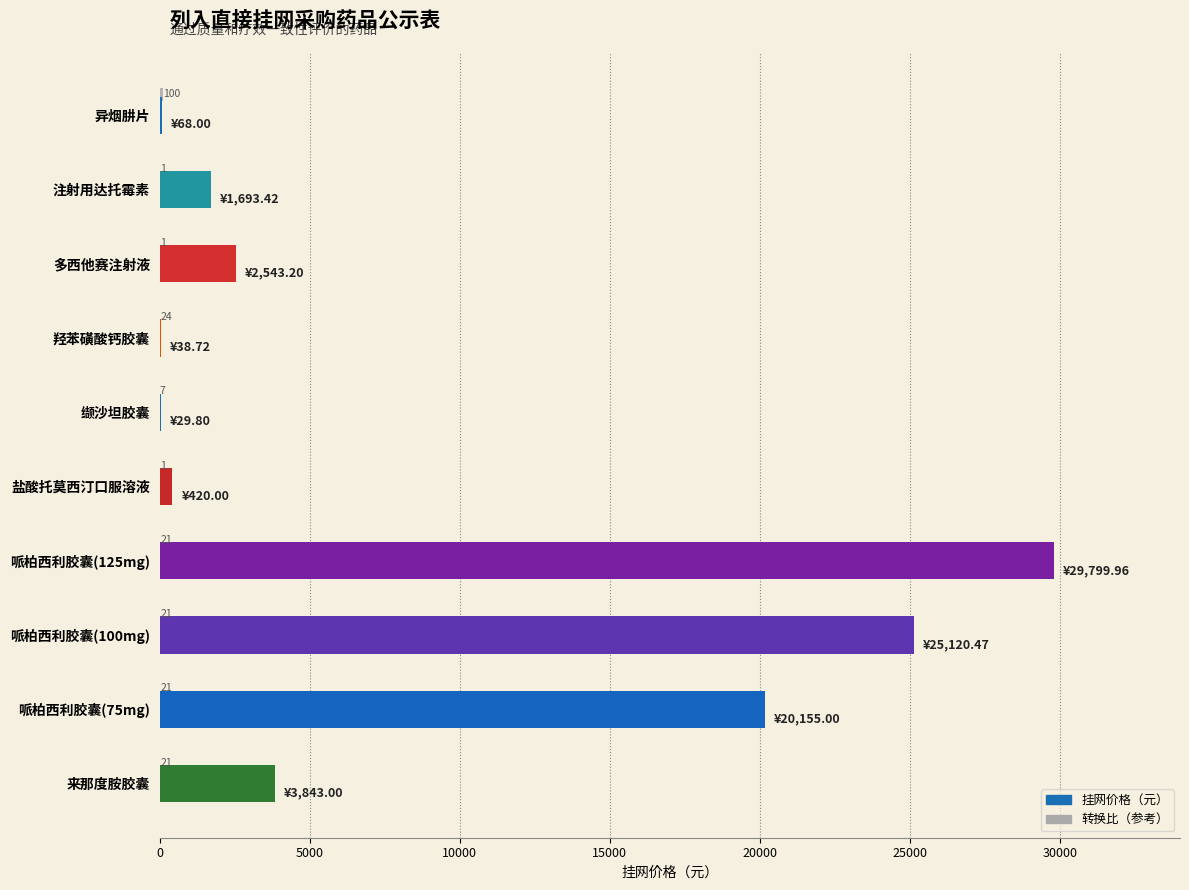

What is the maximum value shown in the chart?

29800.0